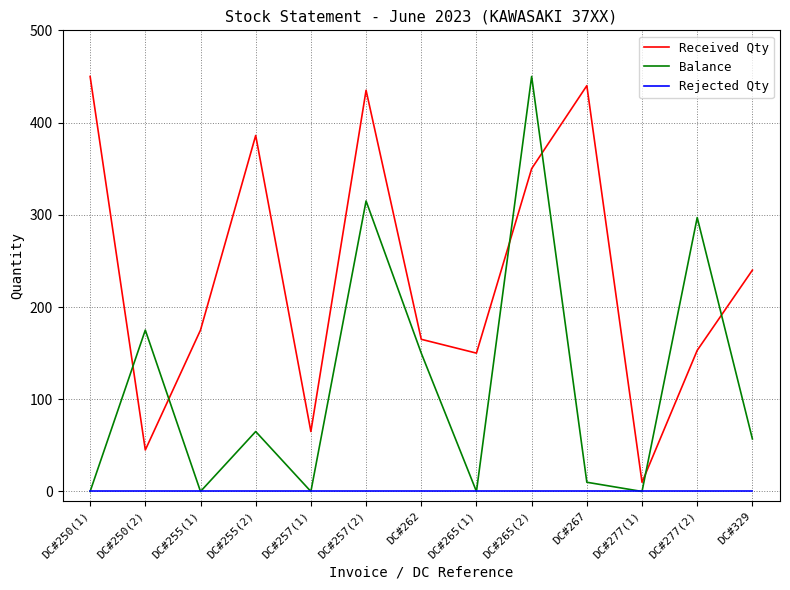

What is the difference between the Balance values at DC#277(2) and DC#329?

240